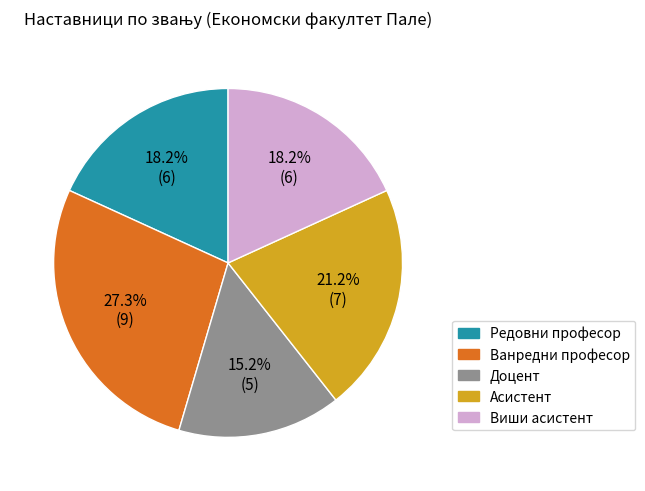

To the nearest percent, what is the combined percentage of Ванредни професор and Доцент?

42%